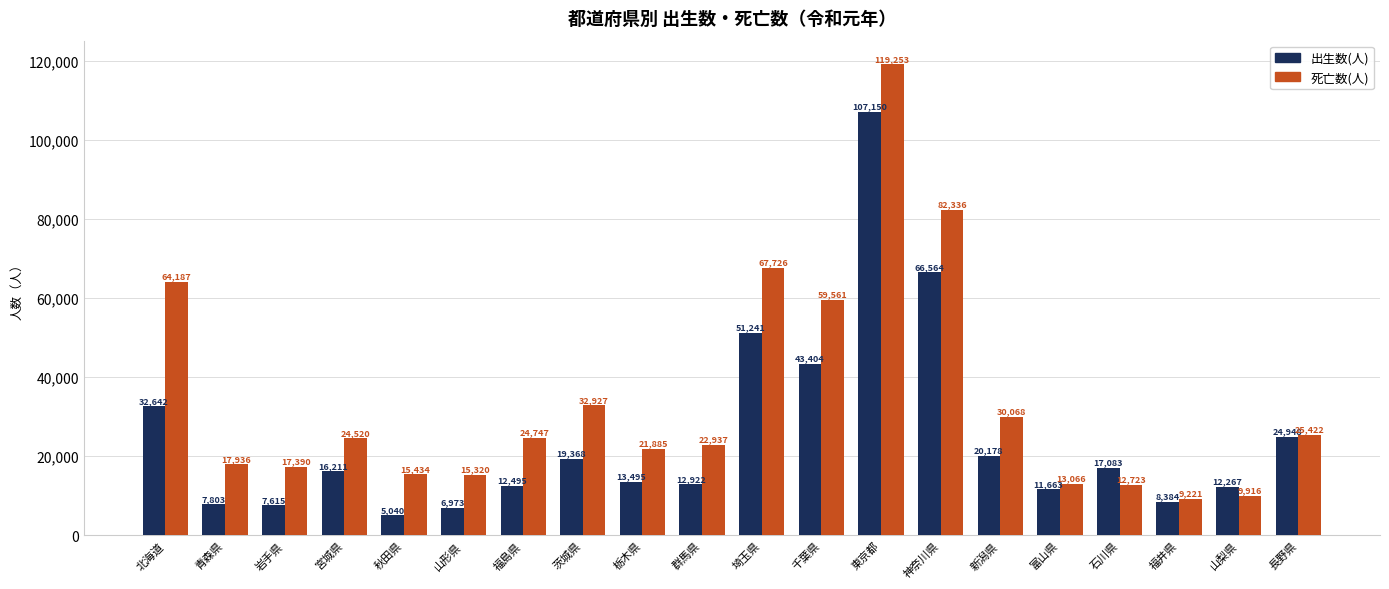

How many bars are there in each group?

2